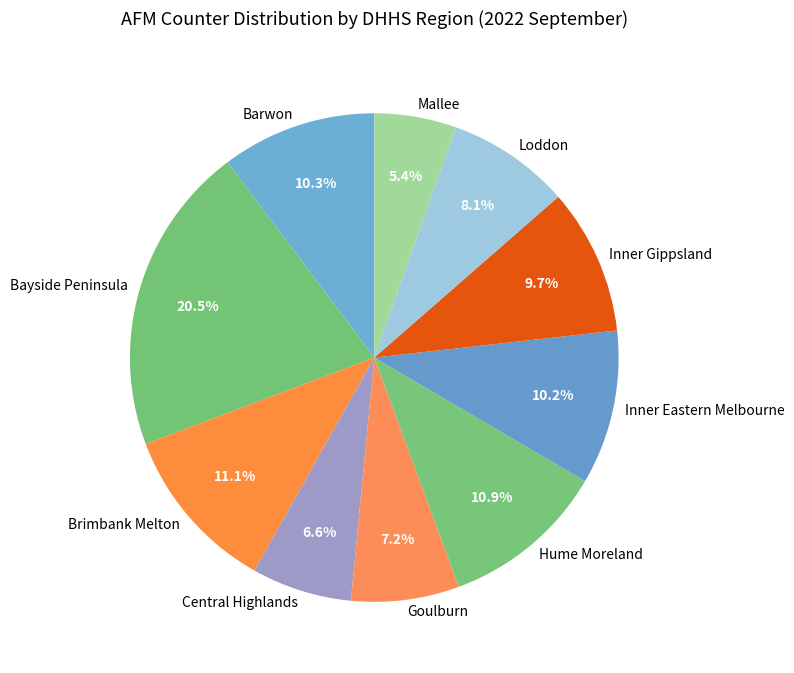

What is the total percentage of Inner Gippsland and Mallee?

15.1%